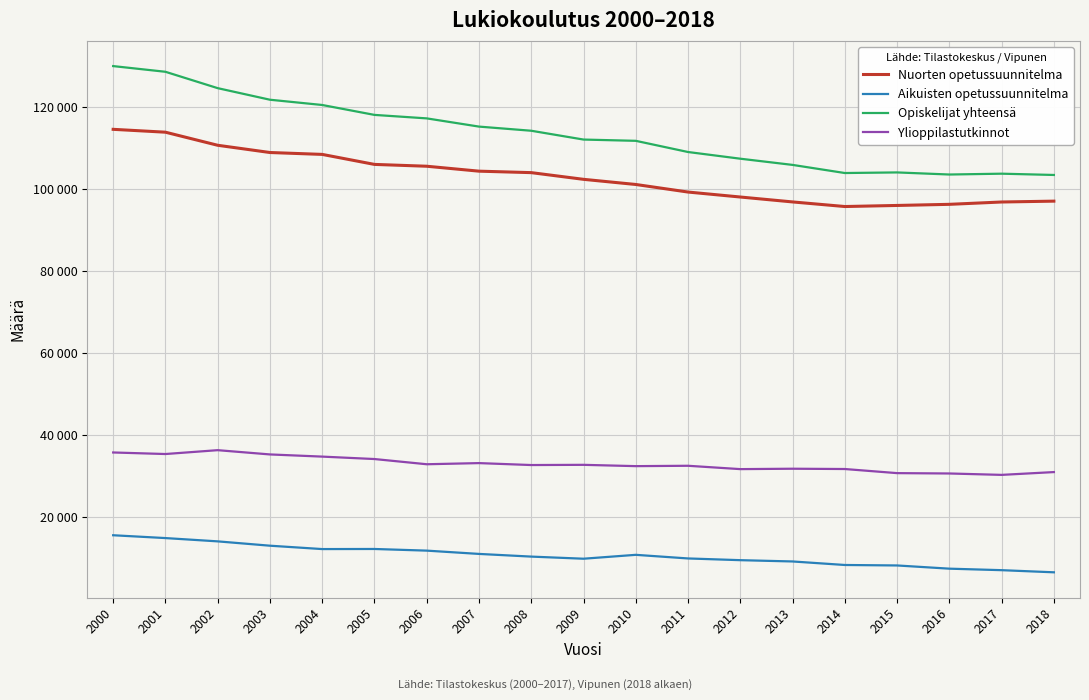

The value of Nuorten opetussuunnitelma at 2006 is 105572. True or false?

True